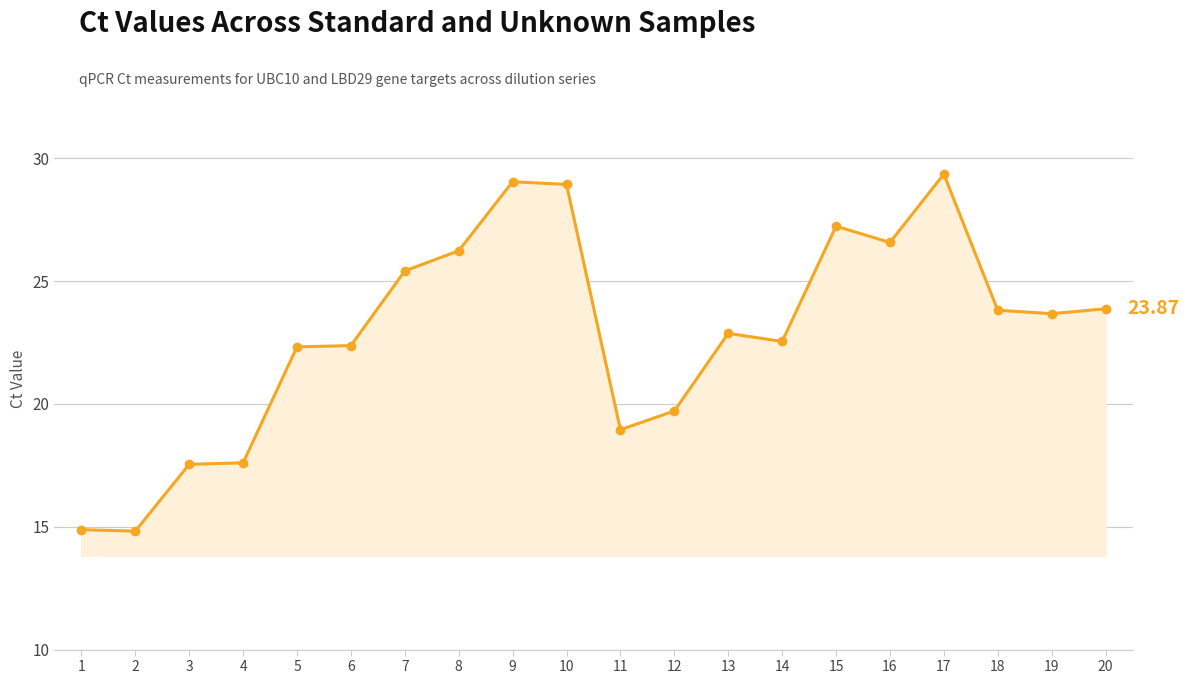

What is the average value?

22.9